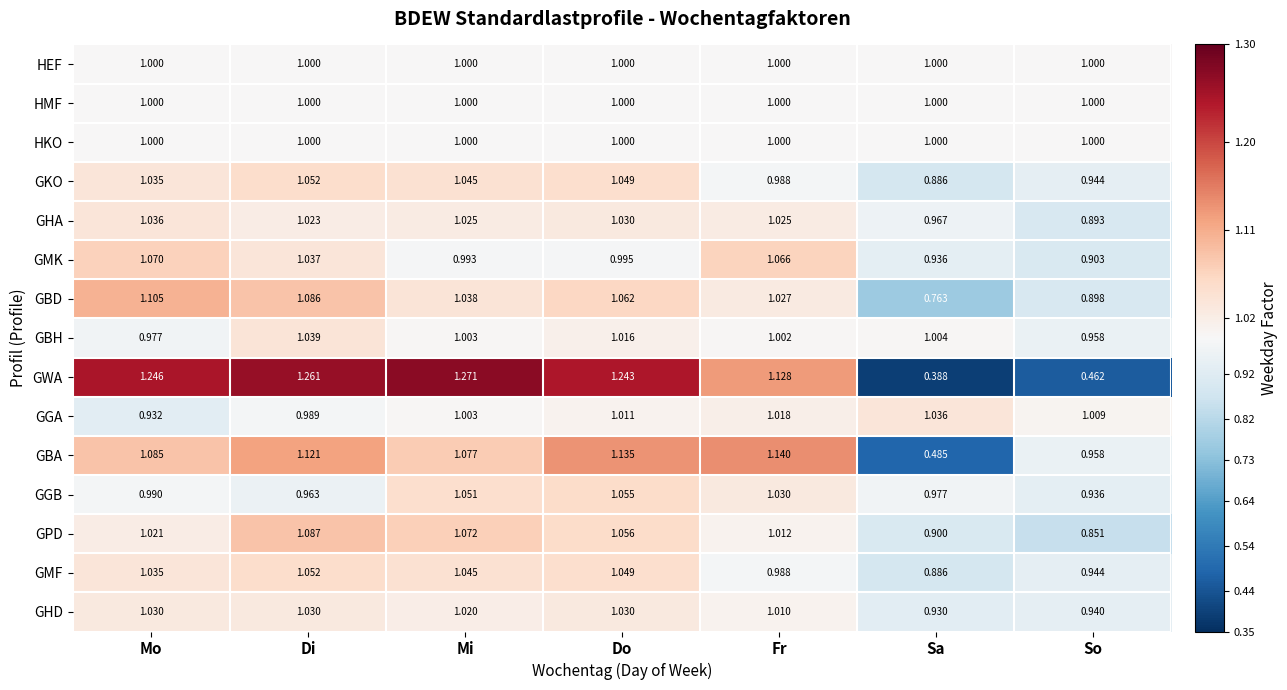

Where does the GHA series first go above 1?

Mo